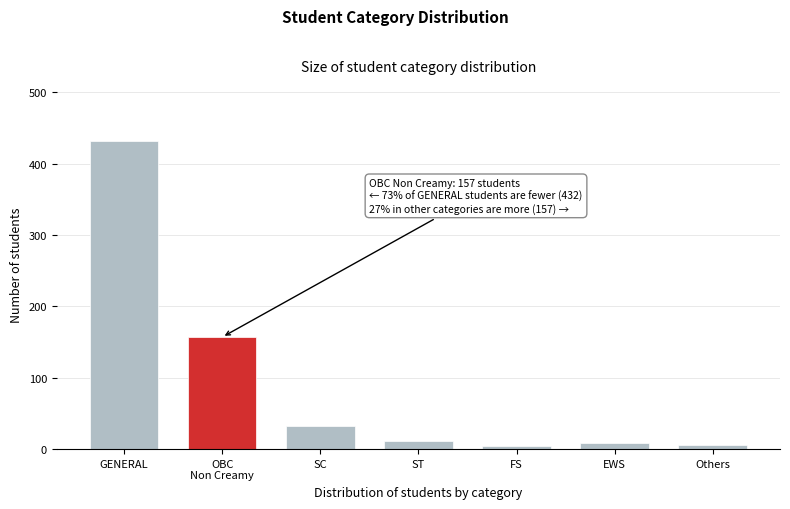

What is the maximum value shown in the chart?

432